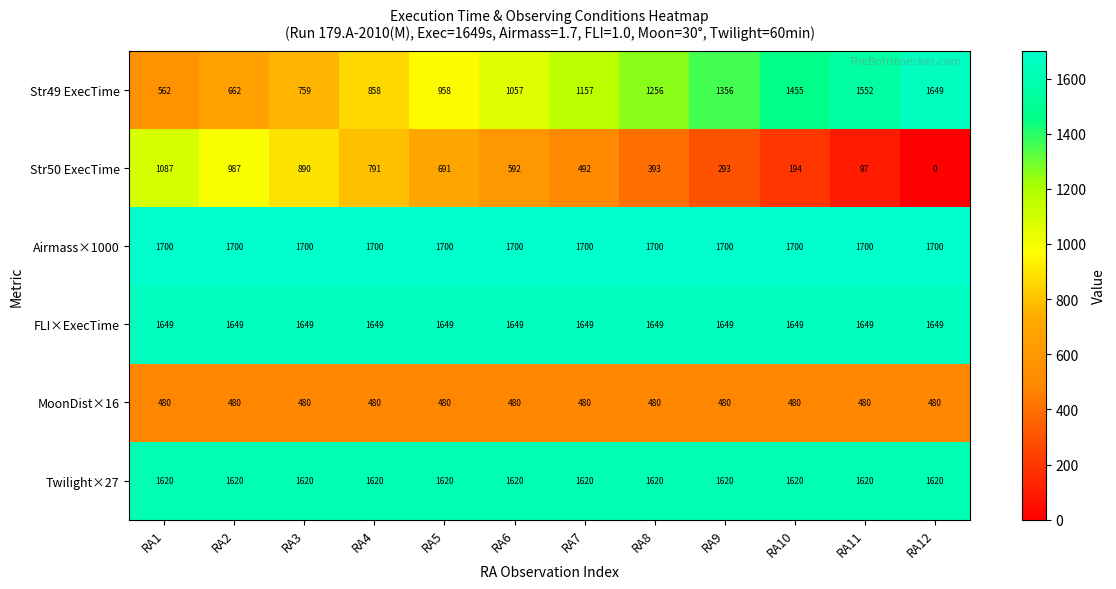

What is the average value of the MoonDist×16 series?

480